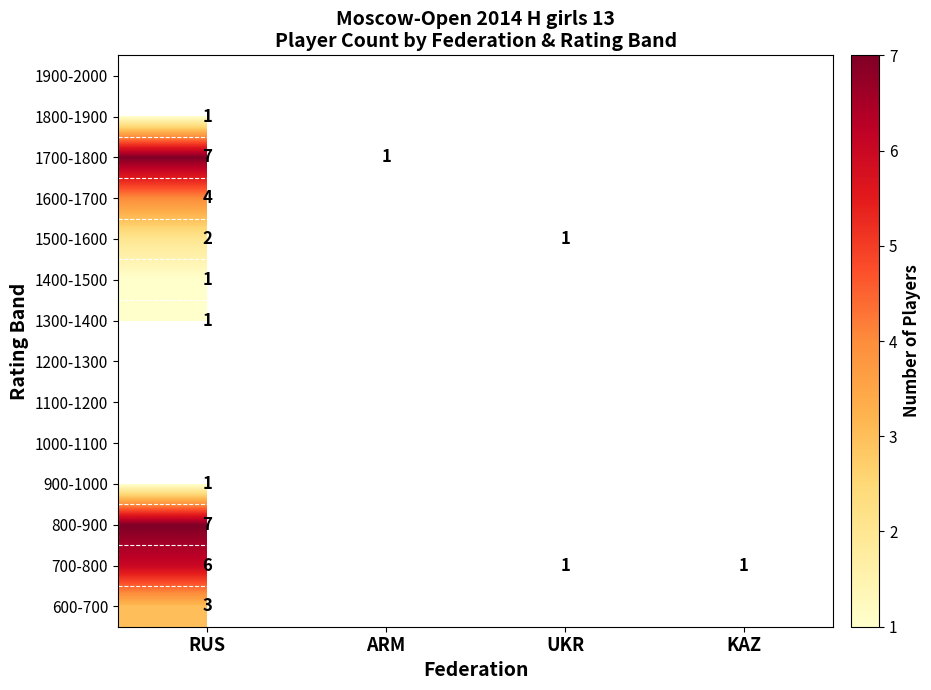

Count the number of data series in this chart.

14